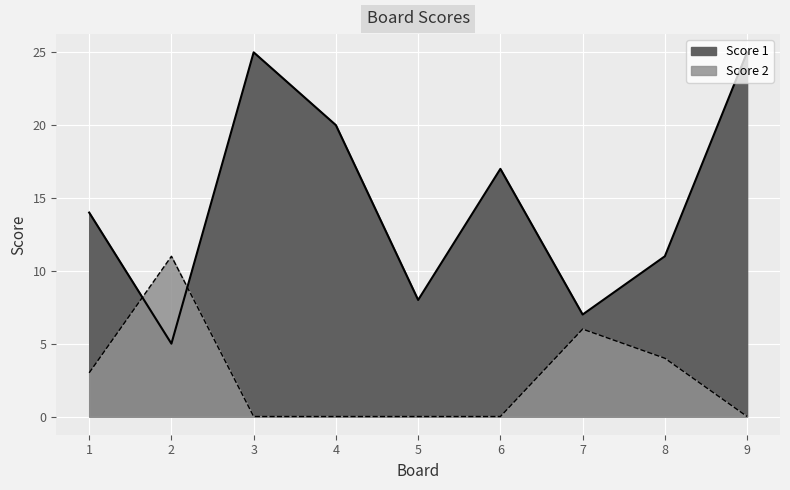

Which series has the widest spread of values?

Score 1